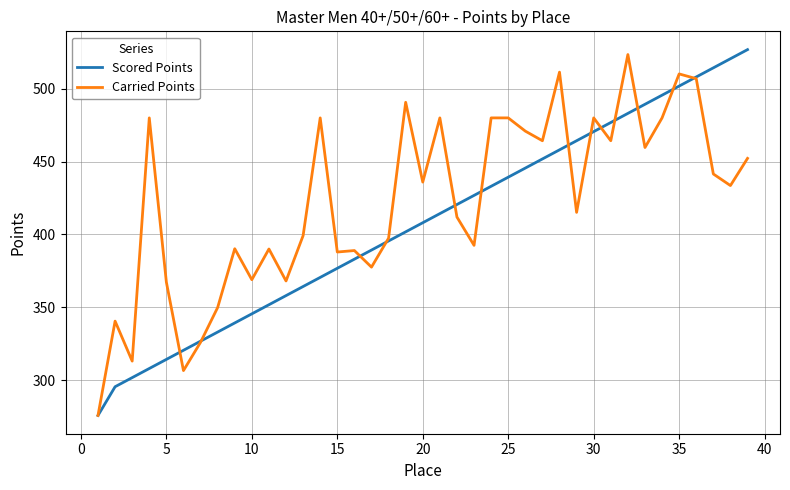

Rank the series by their average value, from highest to lowest.

Carried Points, Scored Points